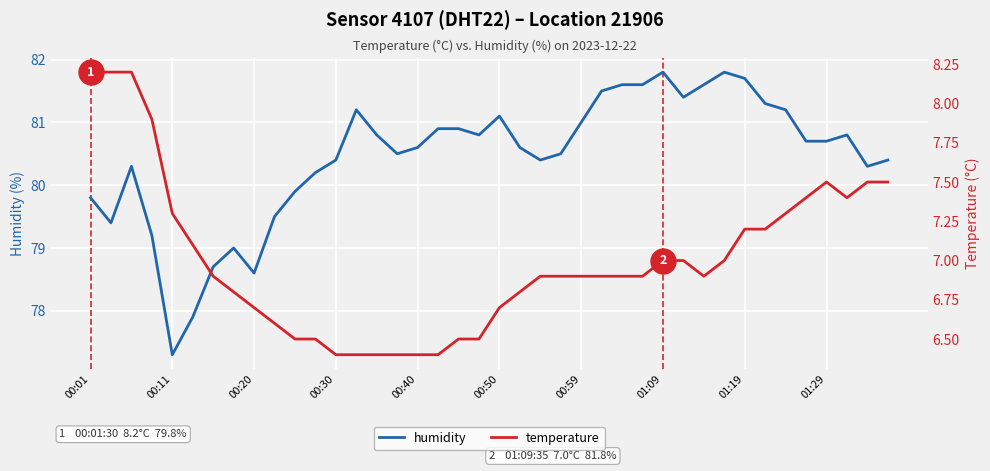

True or false: humidity and temperature intersect in this chart.

False